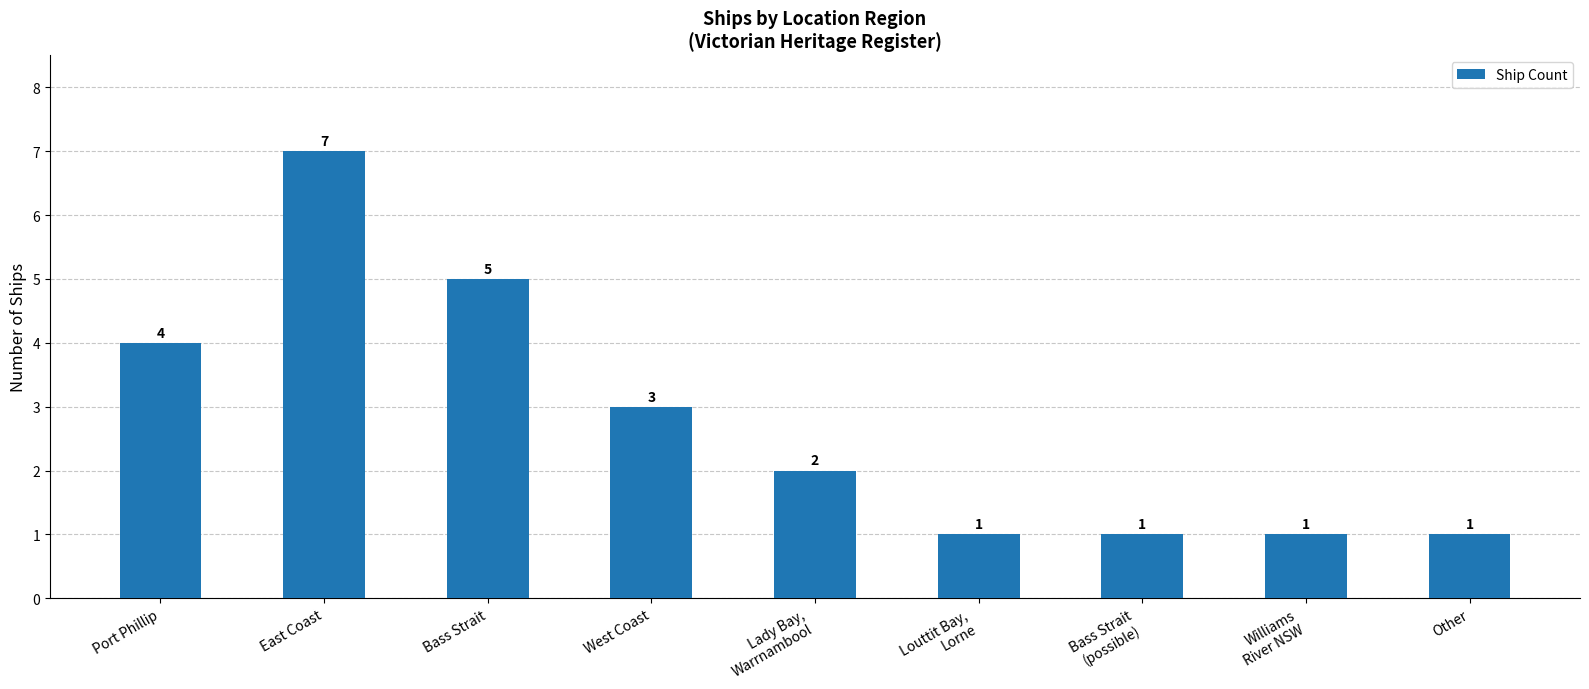

True or false: the data shows 12 at East Coast.

False